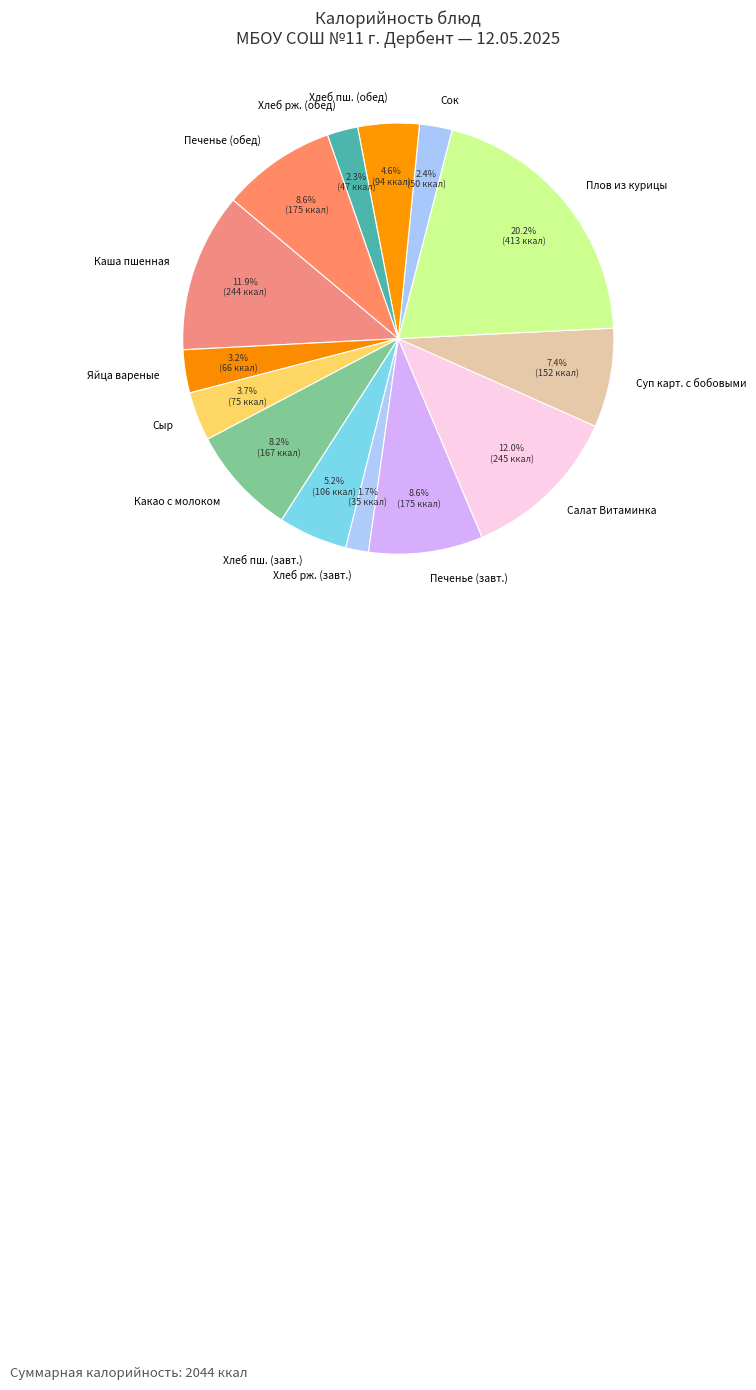

Does any single category account for the majority?

No